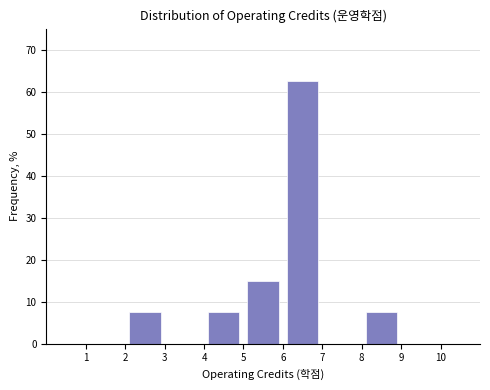

Reading left to right, transcribe this chart: for each bar, give the range it covers on the x-axis and its height. The values are not printed on the chart, so give them approximately, as read against the axis.

1 to 2: 0
2 to 3: 8
3 to 4: 0
4 to 5: 8
5 to 6: 15
6 to 7: 63
7 to 8: 0
8 to 9: 8
9 to 10: 0
10 to 11: 0